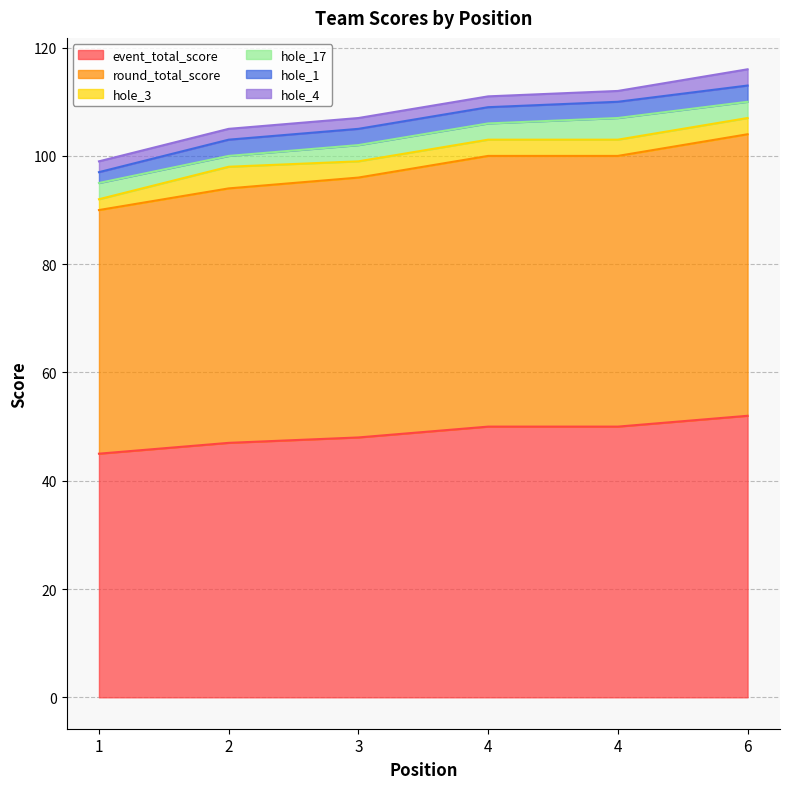

The event_total_score series shows 64 at 3. True or false?

False